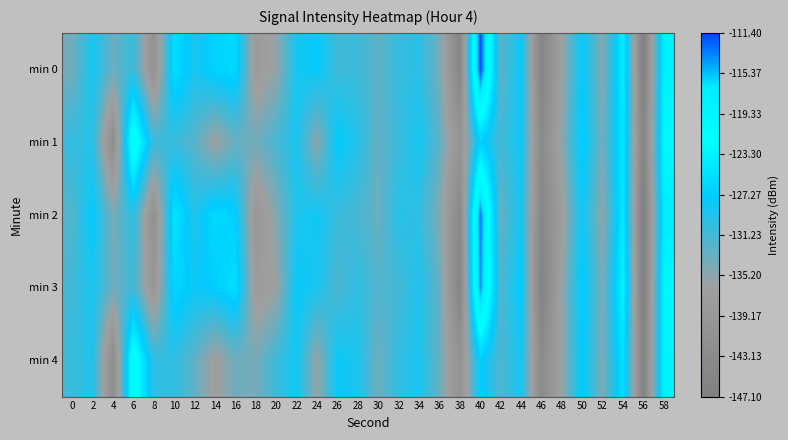

Between 32 and 16, which is larger?

16